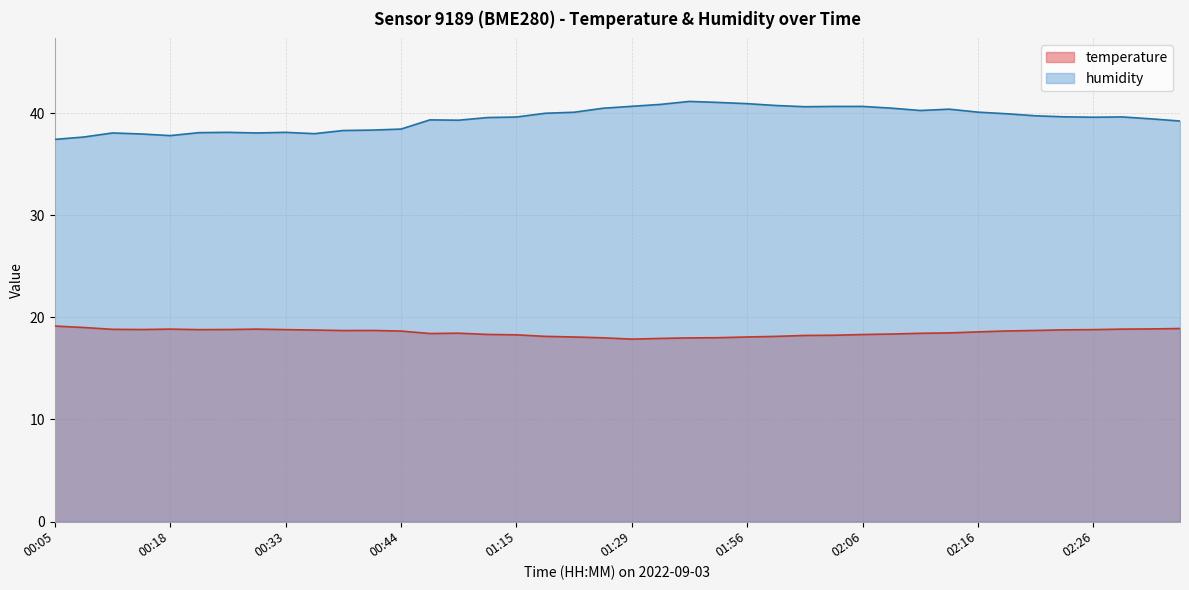

Which series has the largest range (max minus min)?

humidity